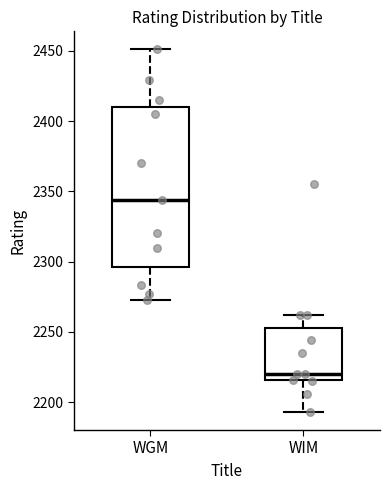

Reading left to right, read every box against the y-axis: the position of its median line, the range the box covers, and the ends of its whiskers. The values are not printed on the chart, so give them approximately, as read against the axis.

WGM: median 2345, box 2295 to 2410, whiskers 2275 to 2450
WIM: median 2220, box 2215 to 2255, whiskers 2195 to 2260